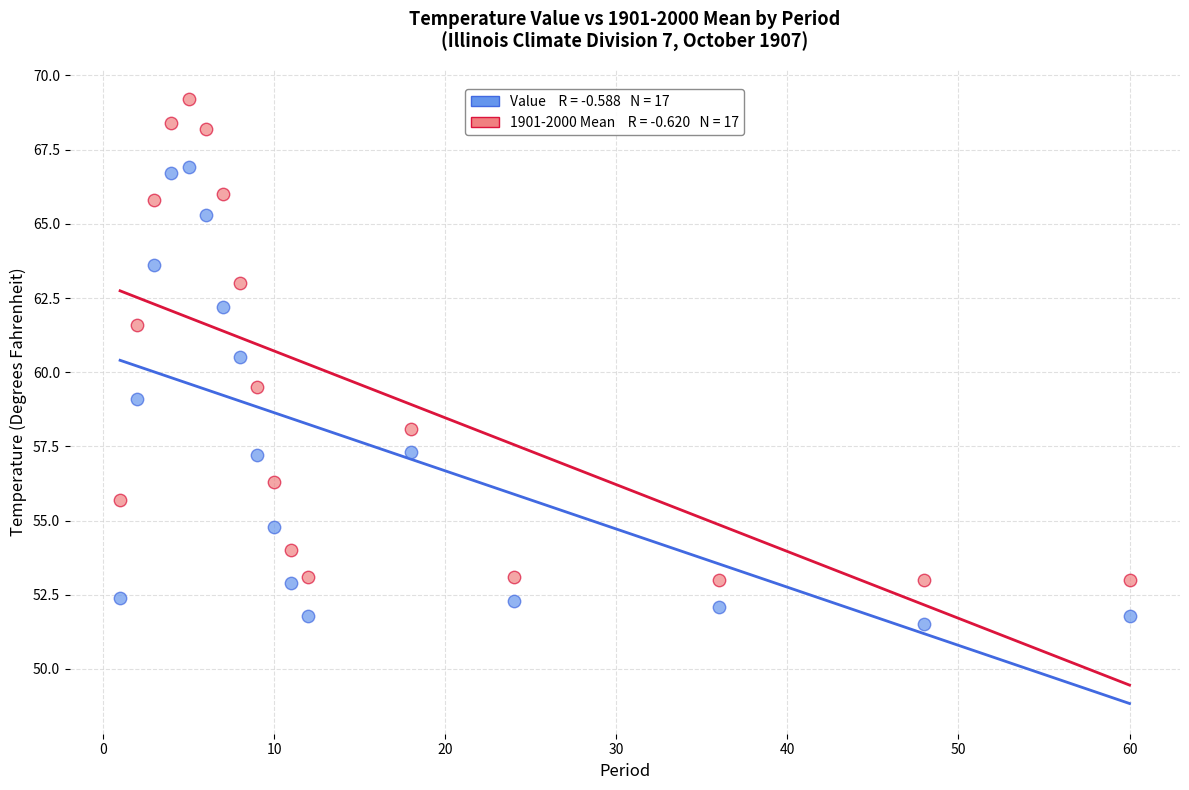

Across all data points, what is the range of Y values (max minus min)?

17.7